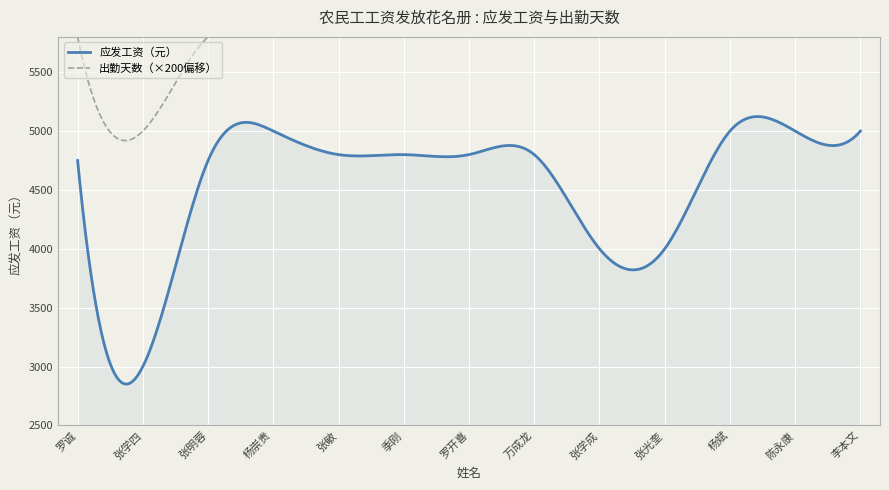

What are all the series names shown in the legend?

应发工资（元）, 出勤天数